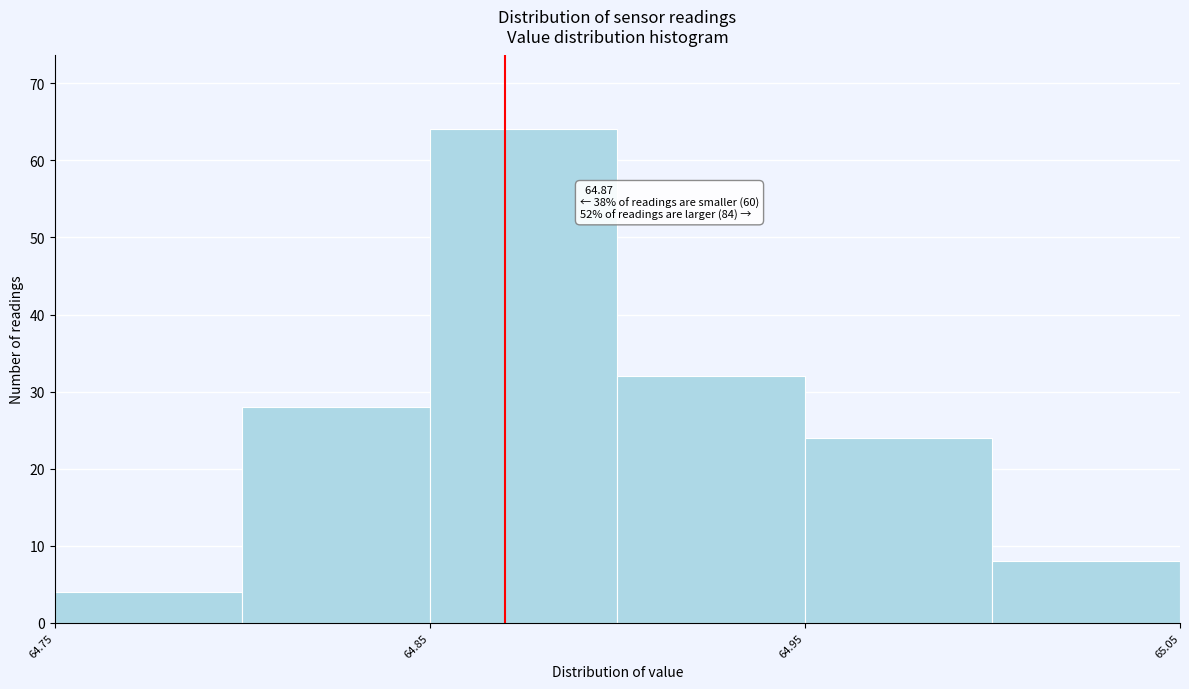

Which range on the x-axis has the tallest bar?

64.85 to 64.90